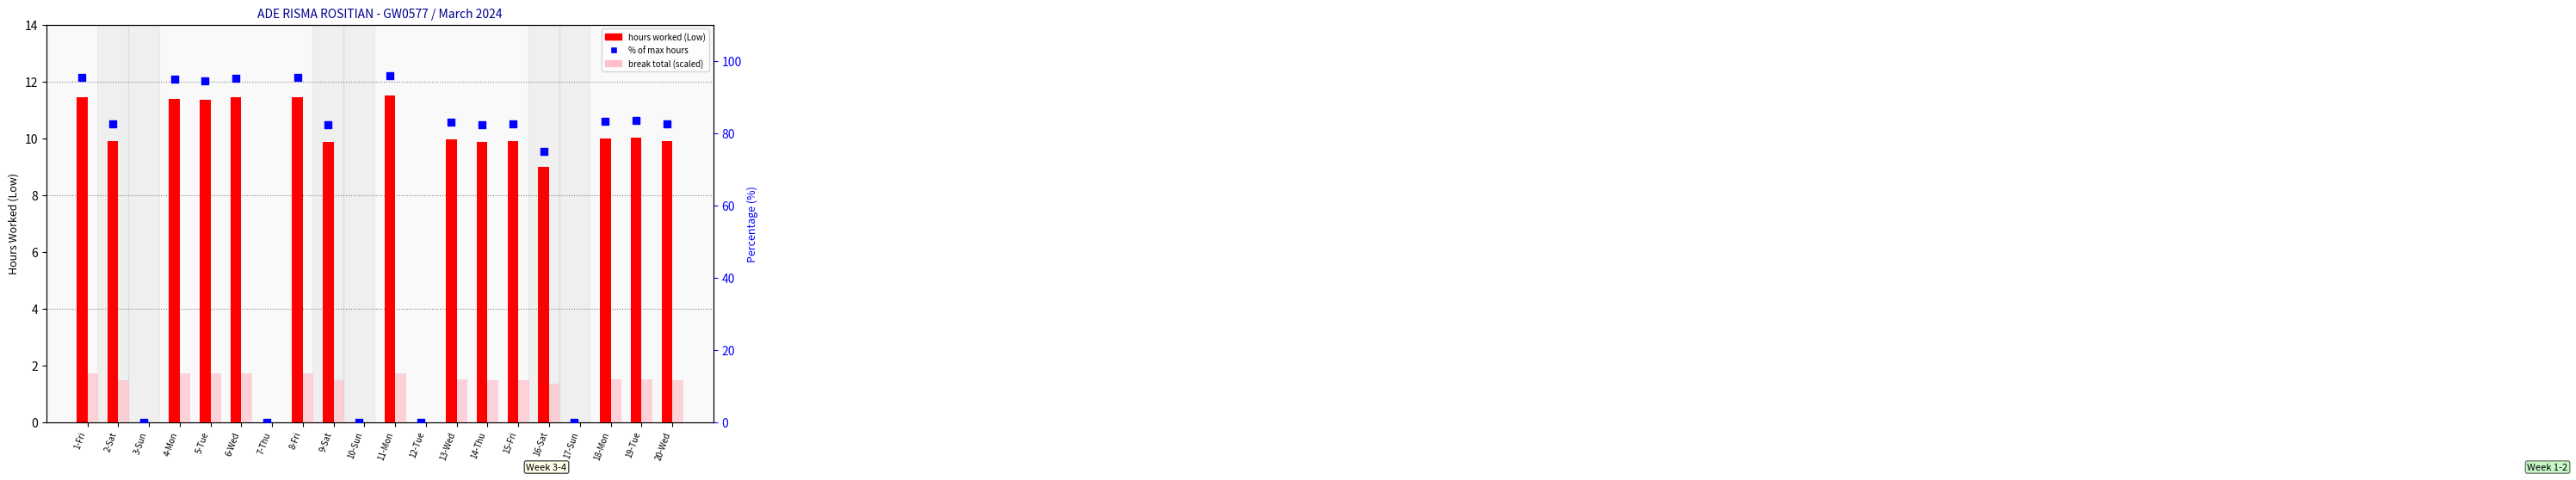

What are all the series names shown in the legend?

hours worked (Low), break total, % of max hours